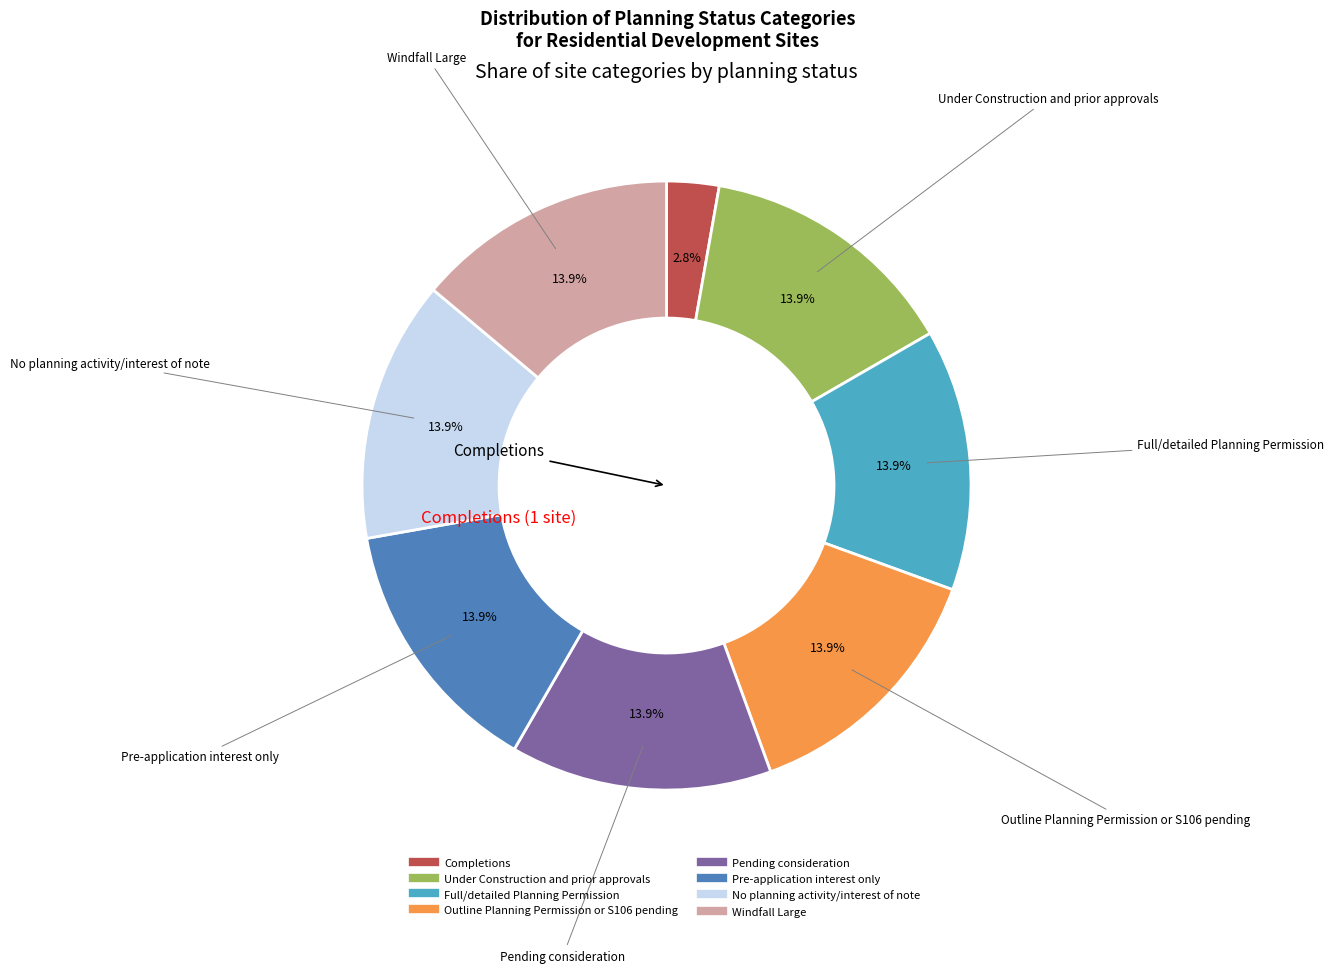

Does Outline Planning Permission or S106 pending account for over 50% of the chart?

No